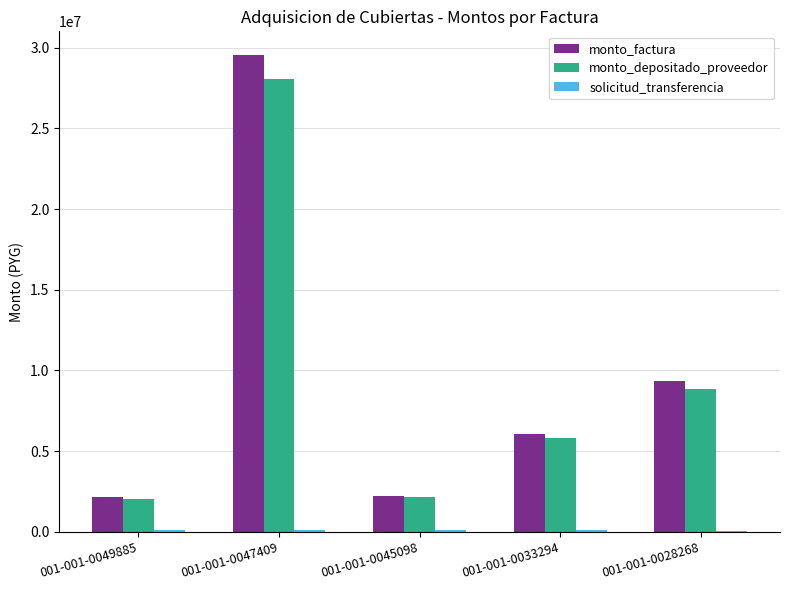

Where is monto_factura nearest to the value 15835000?

001-001-0028268